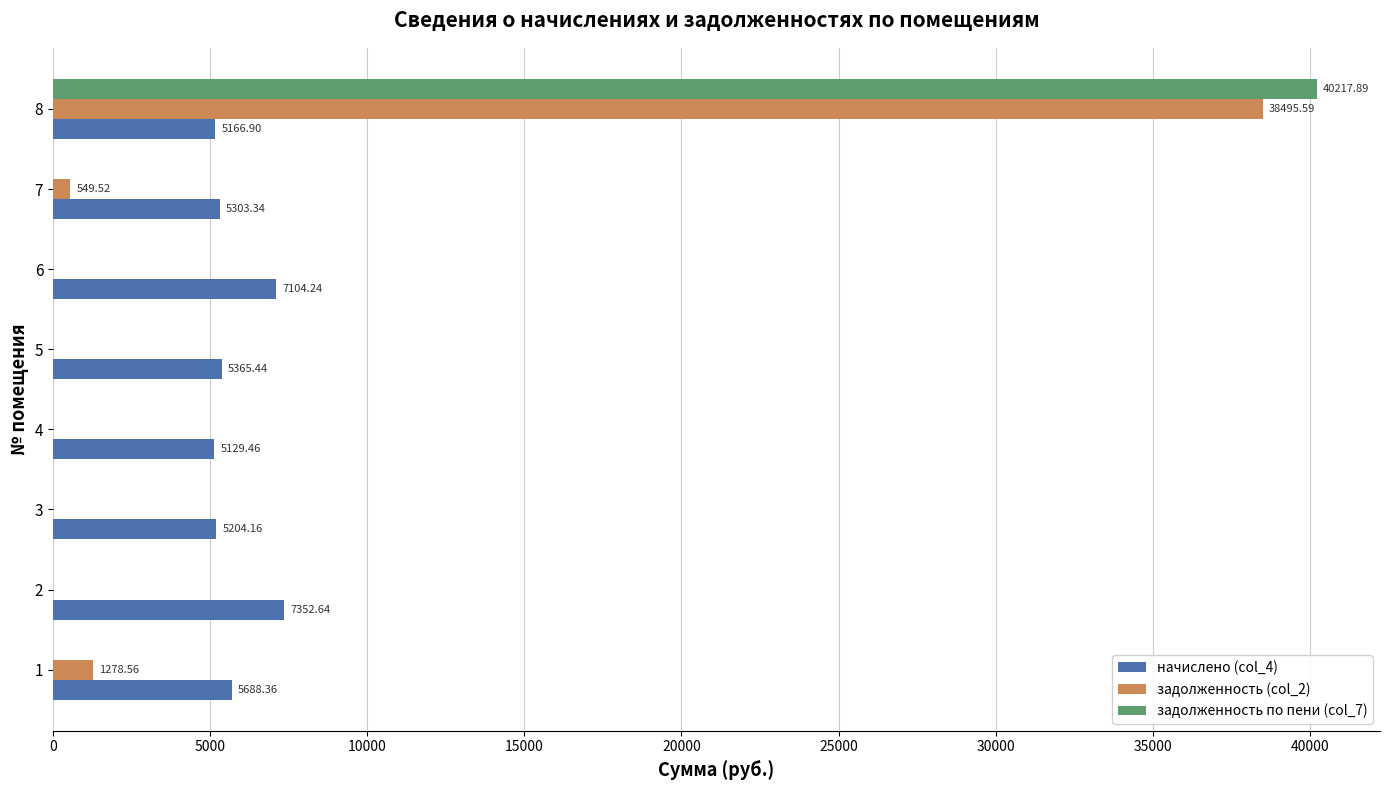

Which series changed the most between 3 and 7?

задолженность (col_2)